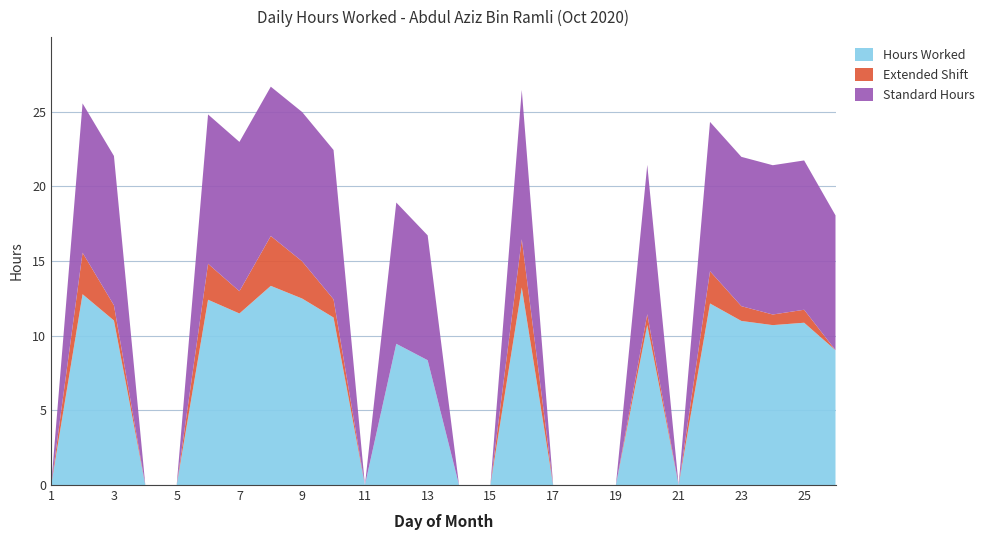

Reading right to left, transcribe all the data shown in this chart.

Hours Worked: 9.0	10.9	10.7	11.0	12.2	0.0	10.7	0.0	0.0	0.0	13.2	0.0	0.0	8.4	9.5	0.0	11.2	12.5	13.3	11.5	12.4	0.0	0.0	11.0	12.8	0.0
Extended Shift: 0.0	0.9	0.7	1.0	2.2	0.0	0.7	0.0	0.0	0.0	3.2	0.0	0.0	0.0	0.0	0.0	1.2	2.5	3.3	1.5	2.4	0.0	0.0	1.0	2.8	0.0
Standard Hours: 9.0	10.0	10.0	10.0	10.0	0.0	10.0	0.0	0.0	0.0	10.0	0.0	0.0	8.4	9.5	0.0	10.0	10.0	10.0	10.0	10.0	0.0	0.0	10.0	10.0	0.0